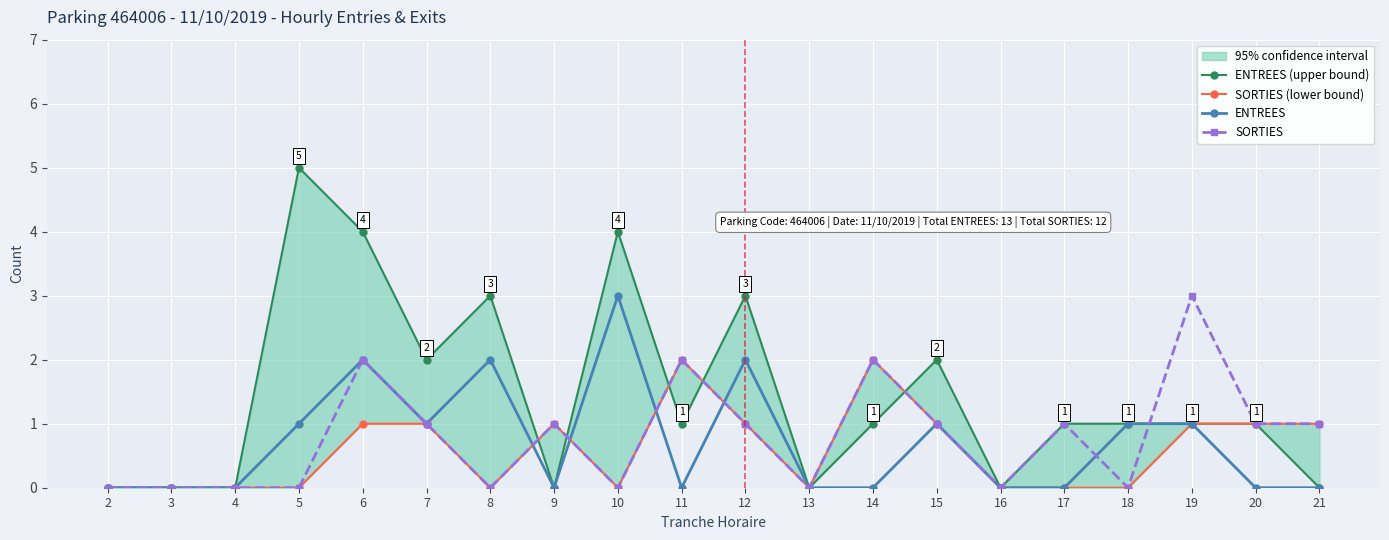

What is the difference between the highest and lowest values at 10?

4